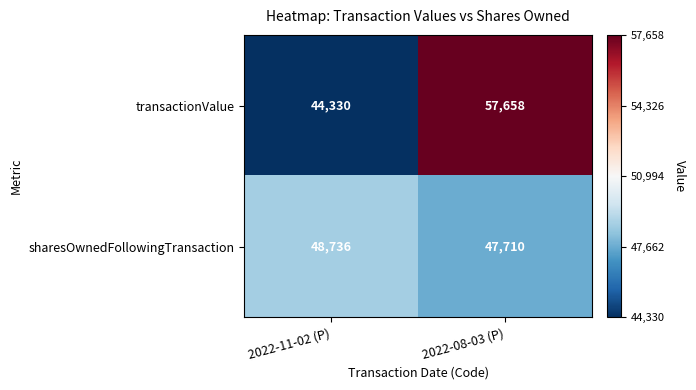

Which series has the largest total across all categories?

transactionValue